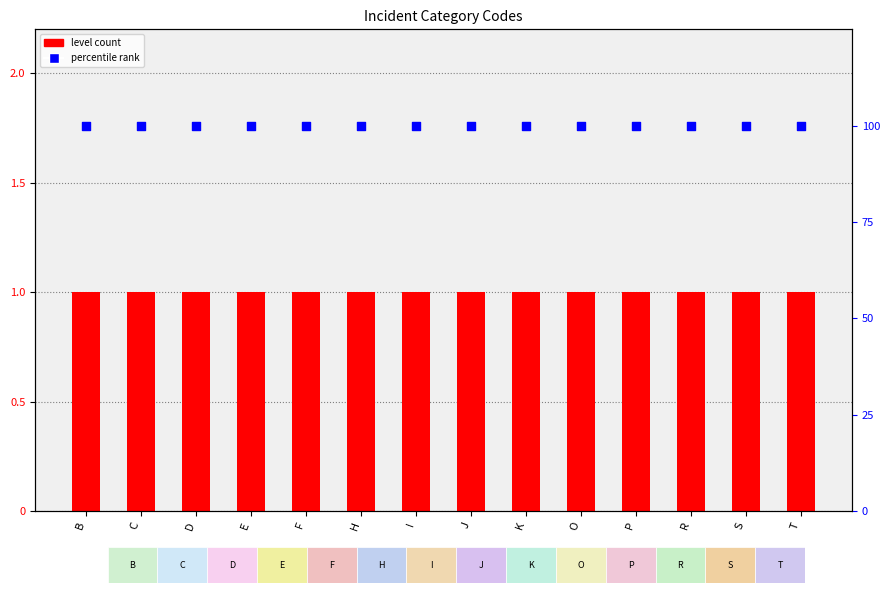

Which series reaches the minimum Y coordinate?

level count